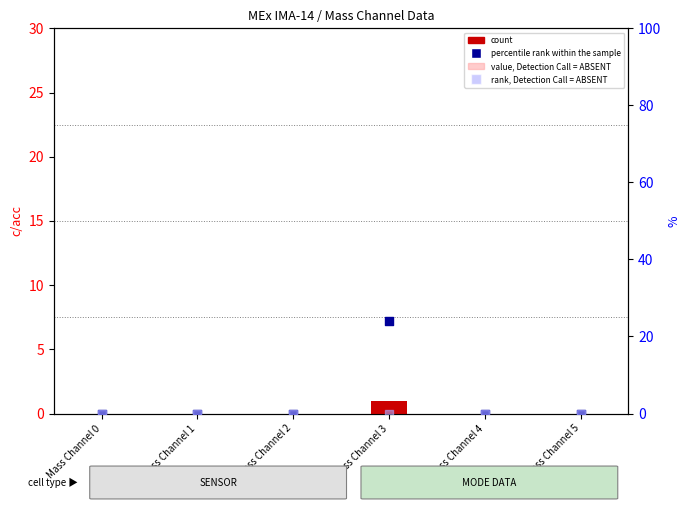

At how many categories does at least one series exceed 22?

1